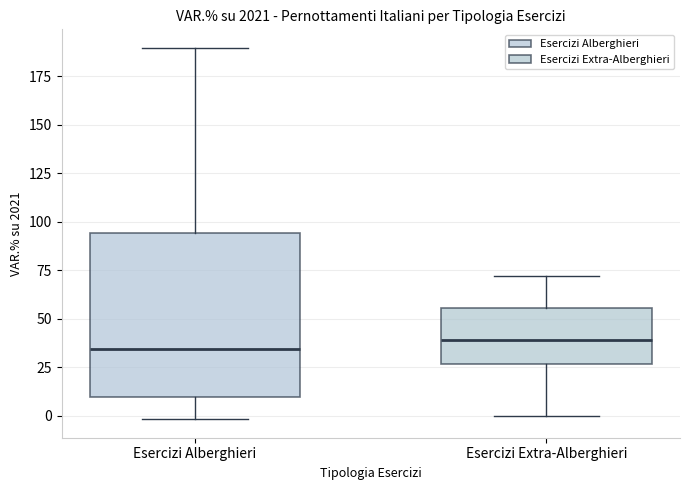

Where does the upper whisker of the box for Esercizi Extra-Alberghieri end on the y-axis? The values are not printed on the chart, so give them approximately, as read against the axis.

70